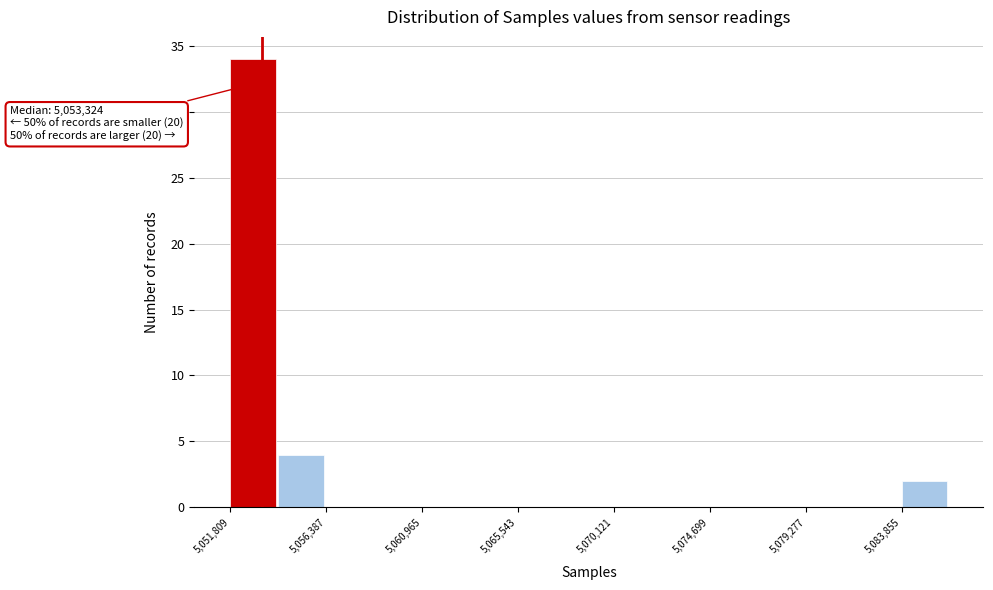

Over which range of the x-axis is the bar tallest?

5052000 to 5054000